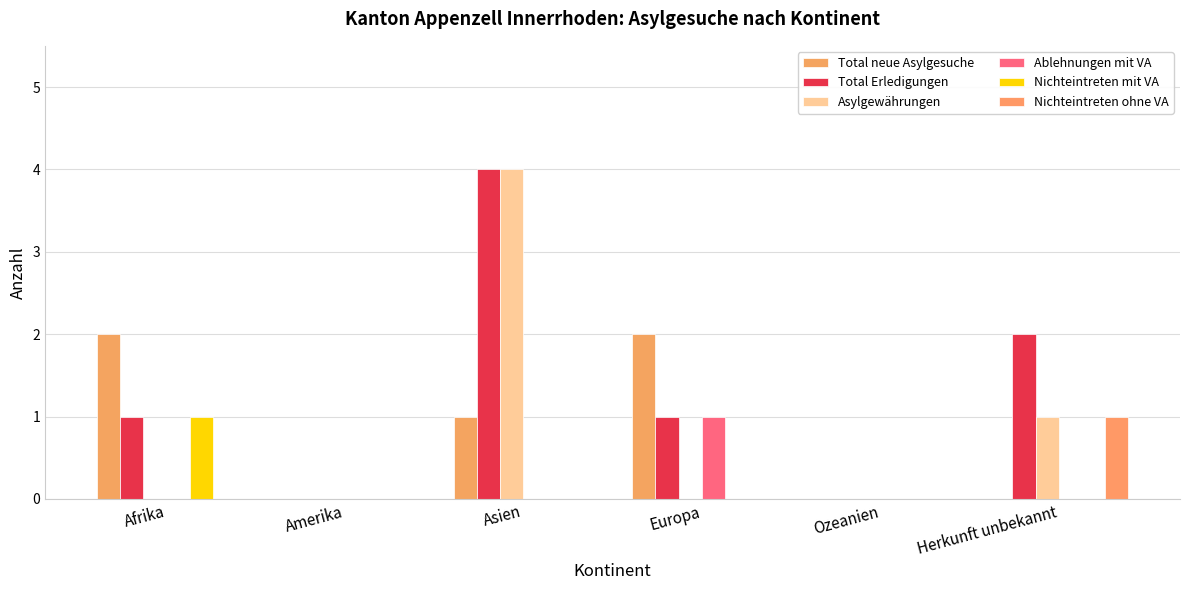

At how many categories does at least one series exceed 1?

4